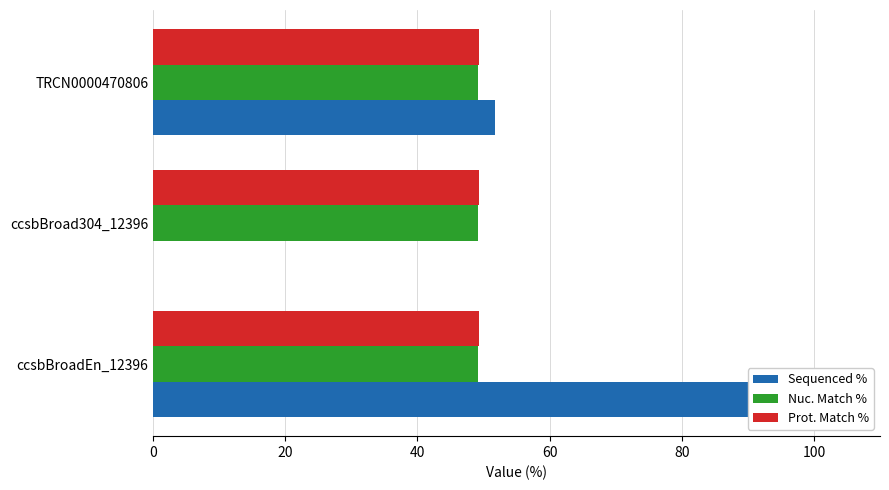

What is the greatest value displayed?

100.0